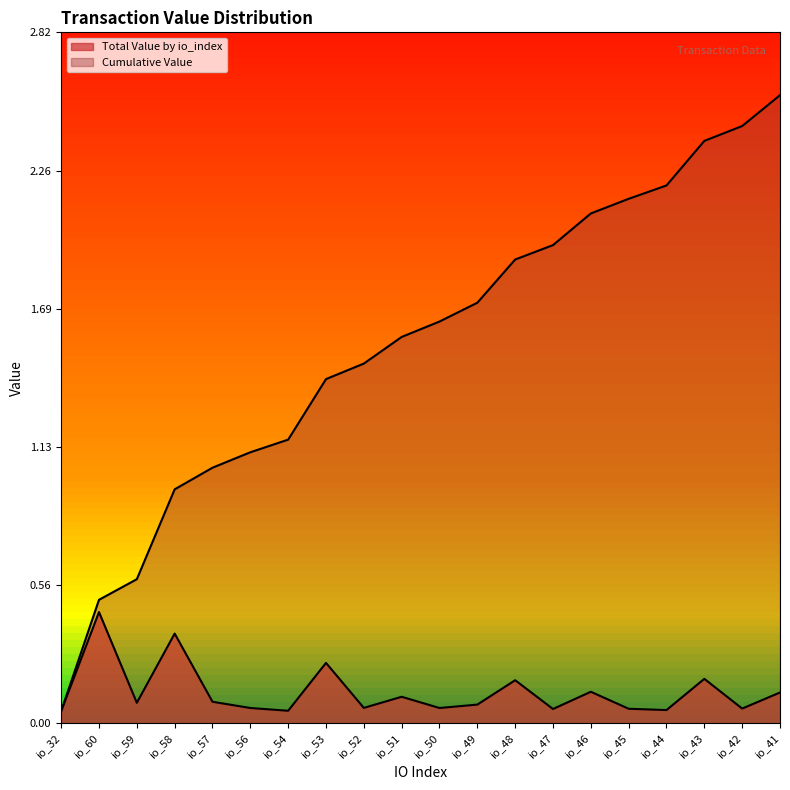

What are all the series names shown in the legend?

Total Value by io_index, Cumulative Value